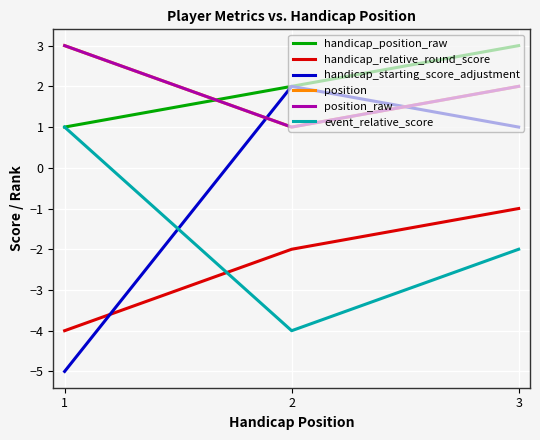

How many lines are shown in the chart?

6